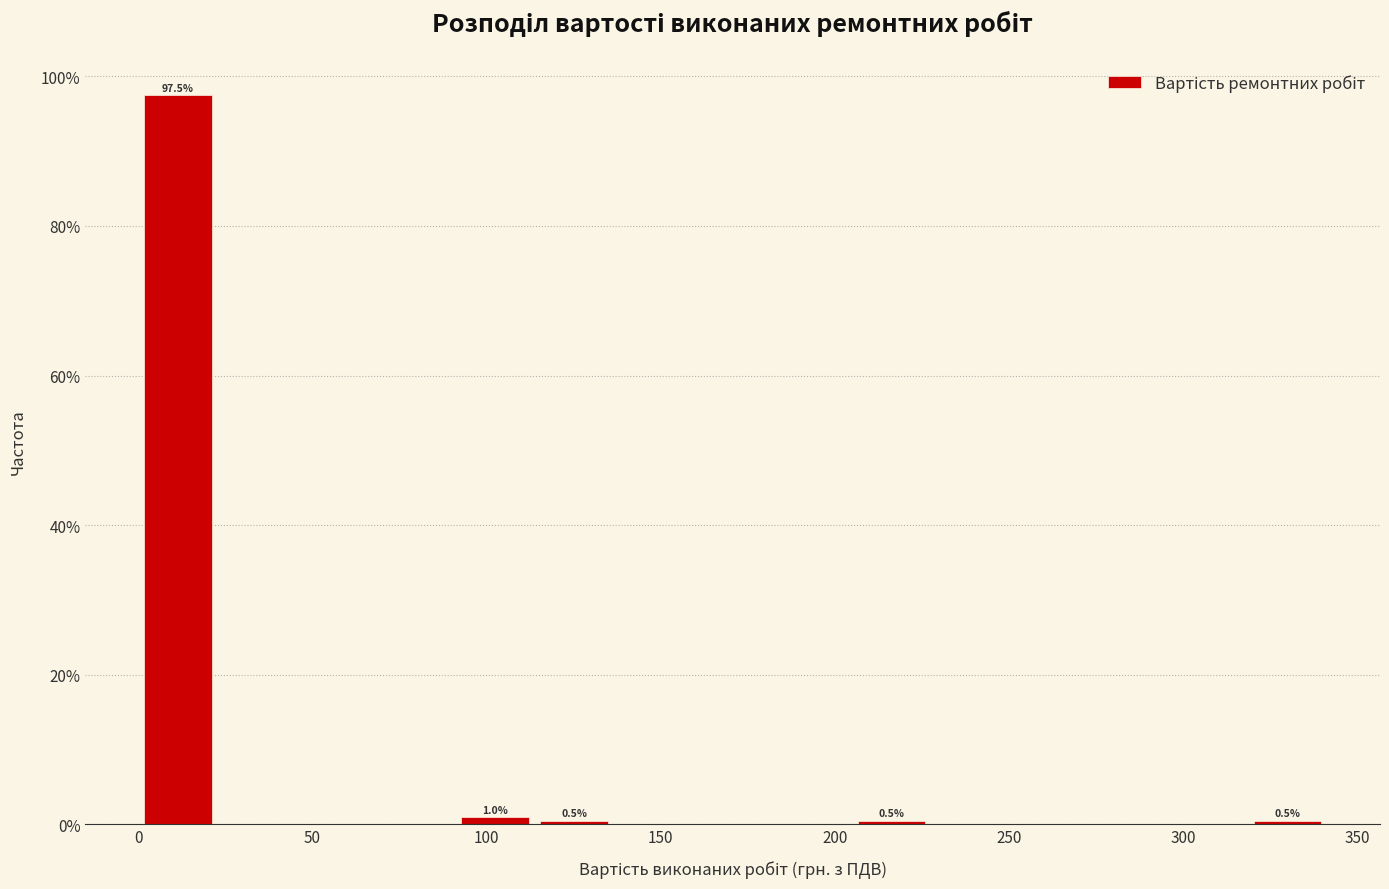

Over which range of the x-axis is the bar tallest?

0 to 25